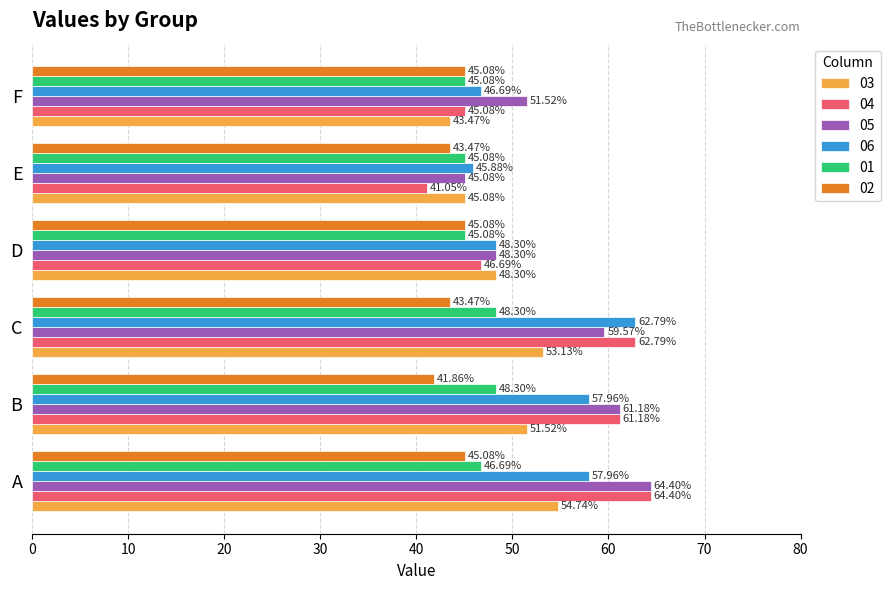

What is the maximum value for 05?

64.4